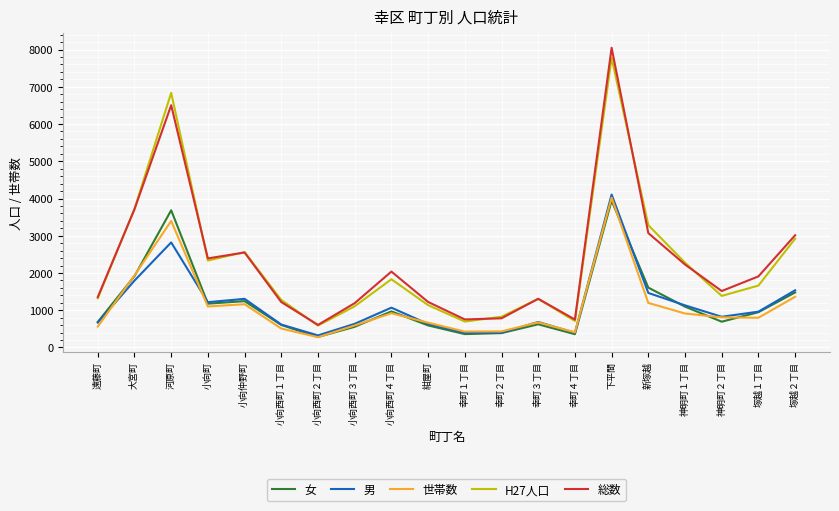

Between 幸町４丁目 and 塚越１丁目, which series saw the biggest shift?

総数